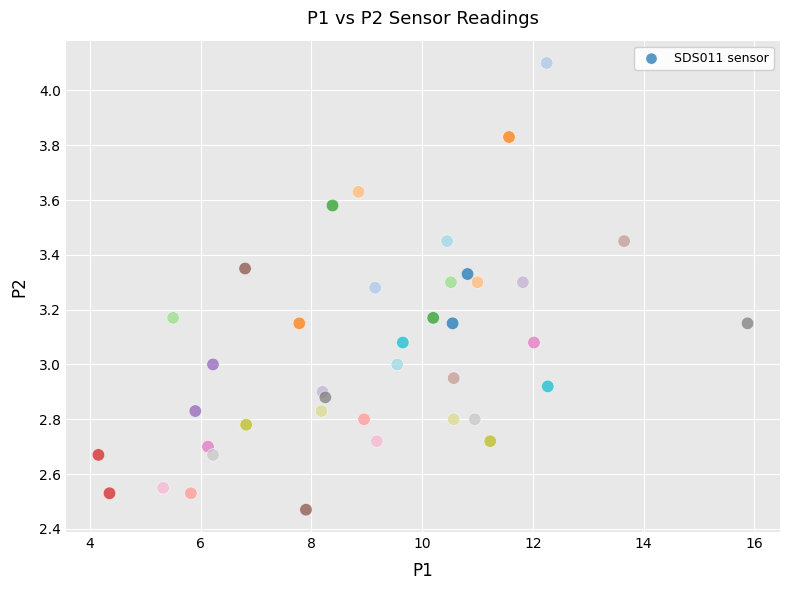

What is the range of X values (max minus min)?

11.7